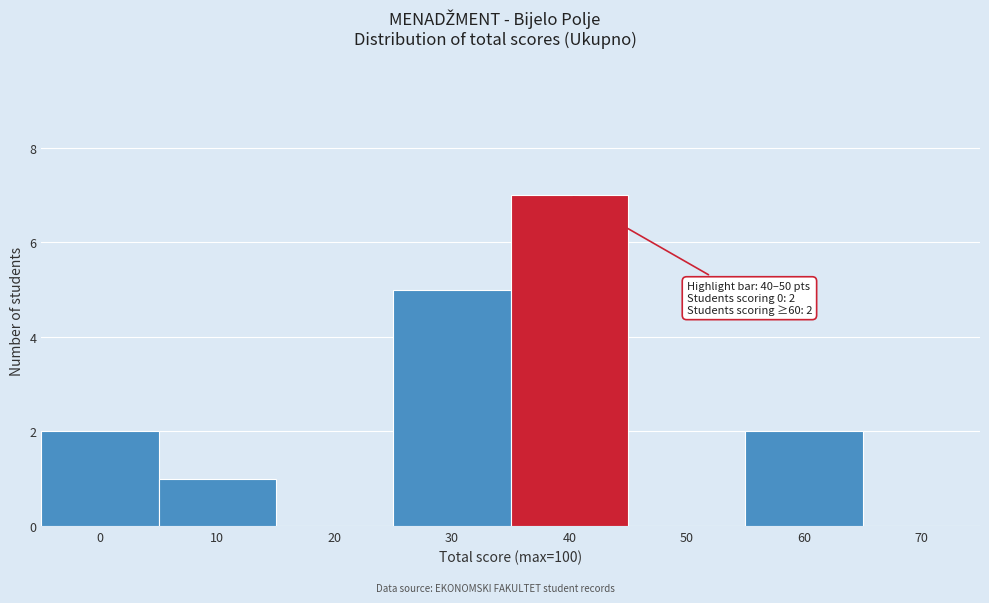

Reading left to right, extract all data points from this chart.

0=2	10=1	20=0	30=5	40=7	50=0	60=2	70=0